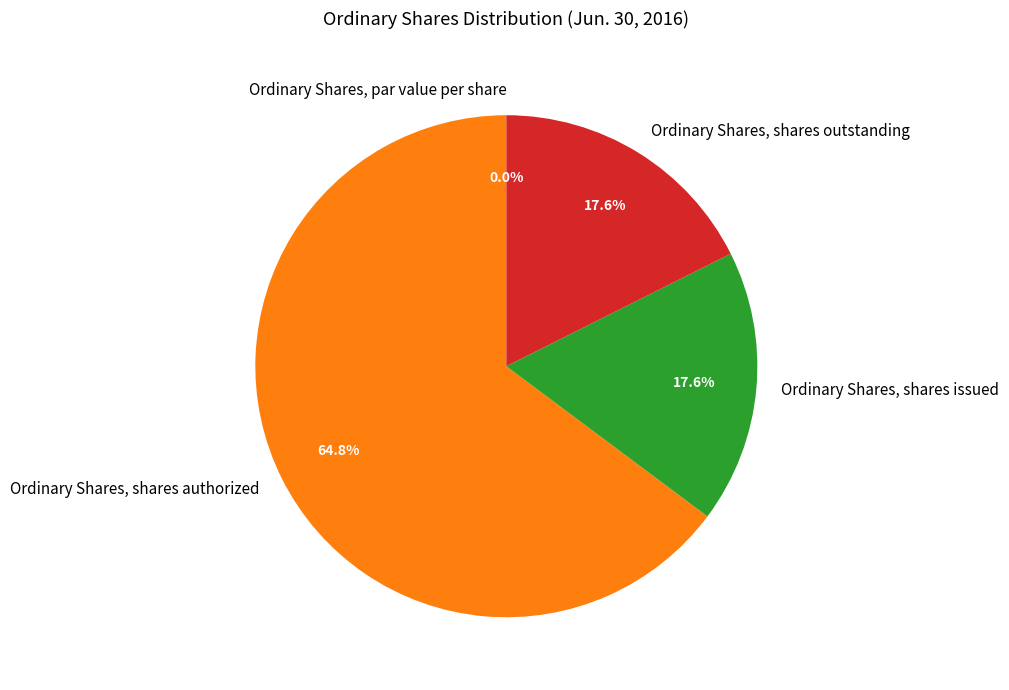

The Ordinary Shares, par value per share slice represents 12% of the pie. True or false?

False